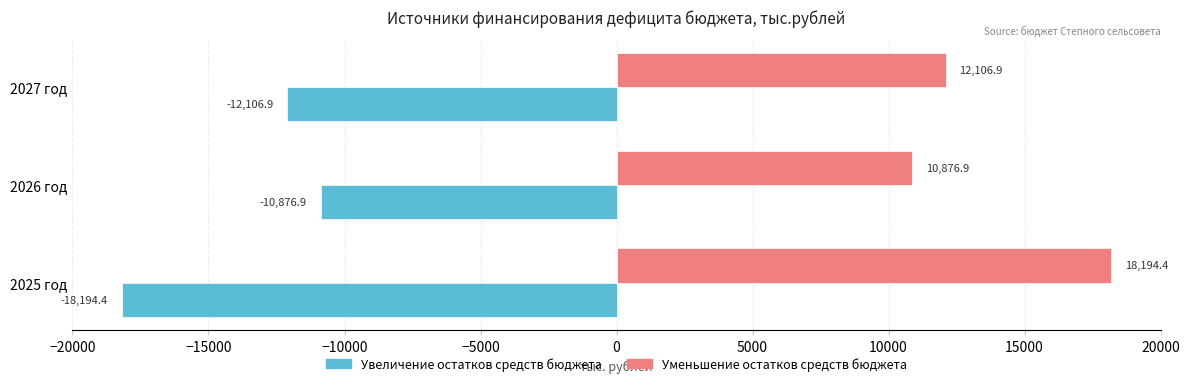

What is the difference between the maximum and minimum values in the Увеличение остатков средств бюджета series?

7317.5